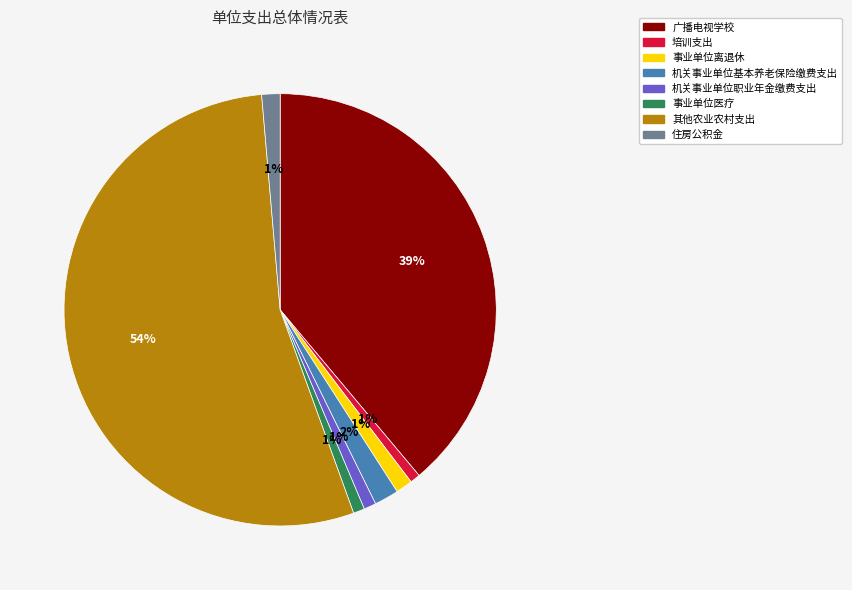

To the nearest percent, what is the combined percentage of 培训支出 and 广播电视学校?

40%